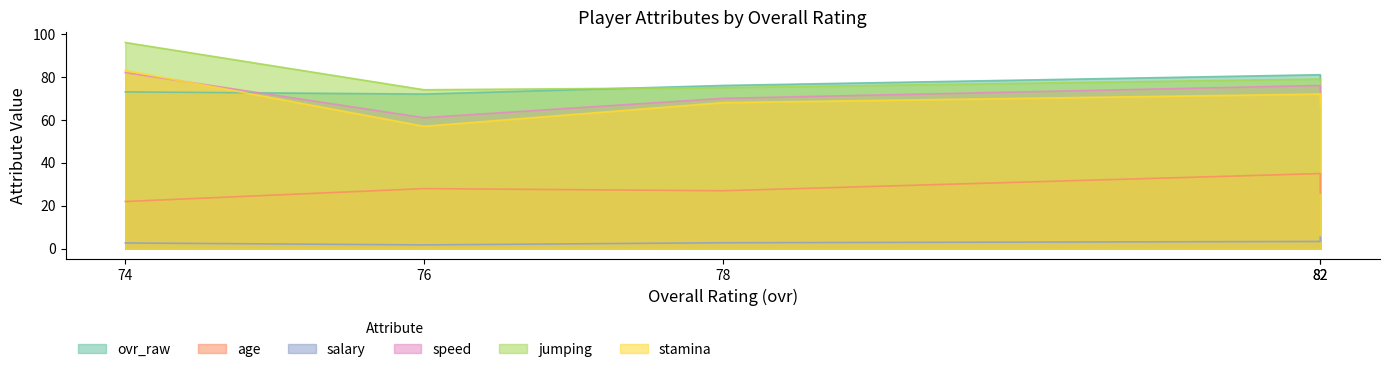

How many interior local peaks does the ovr_raw series have?

1